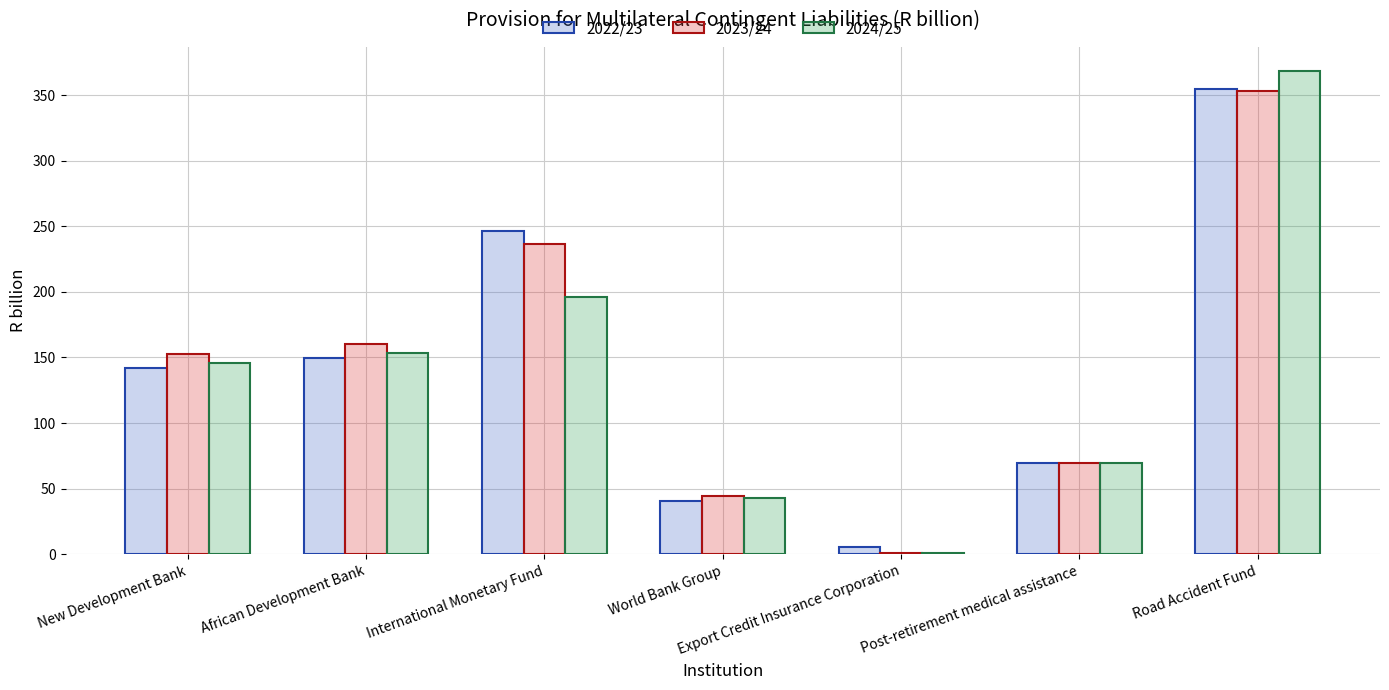

How many data points does each series have?

7